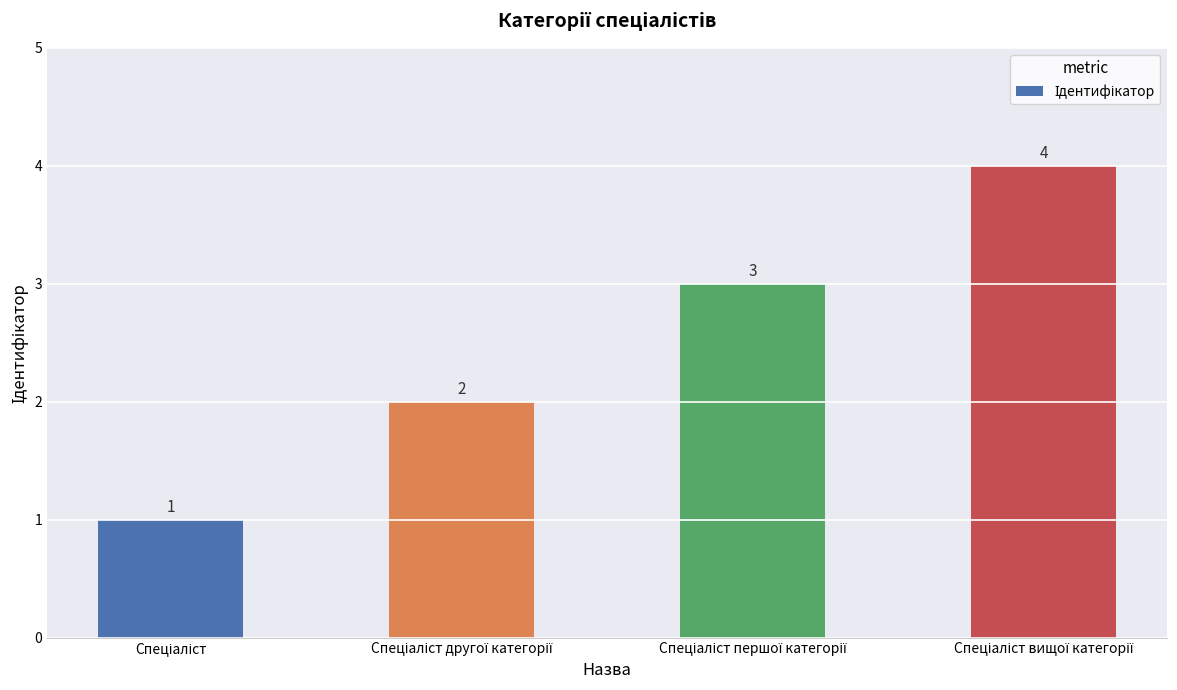

What is the value of the 4th bar from the left?

4